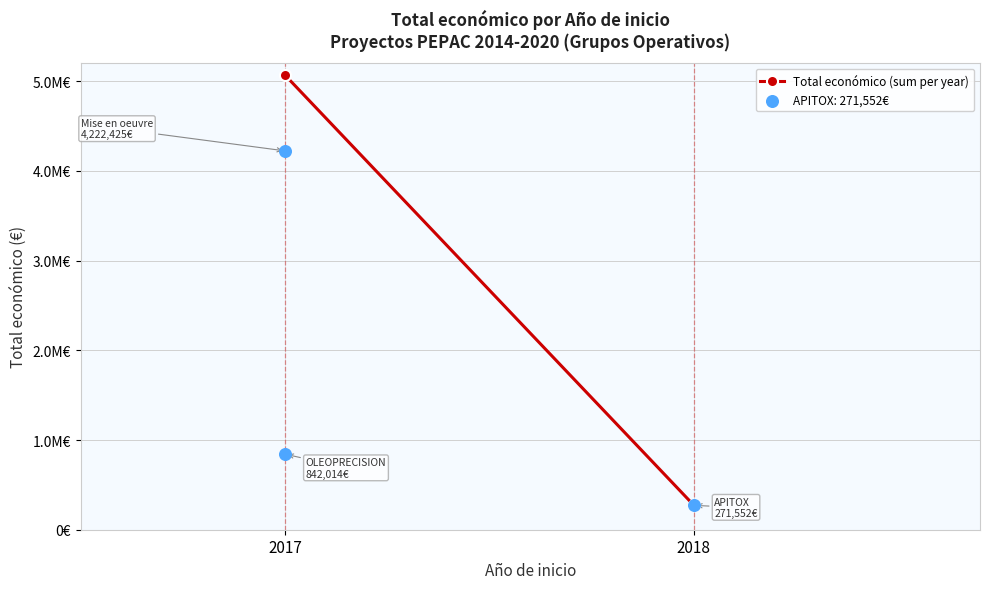

Approximately how many times larger is the value at 2017 compared to 2018?

18.6